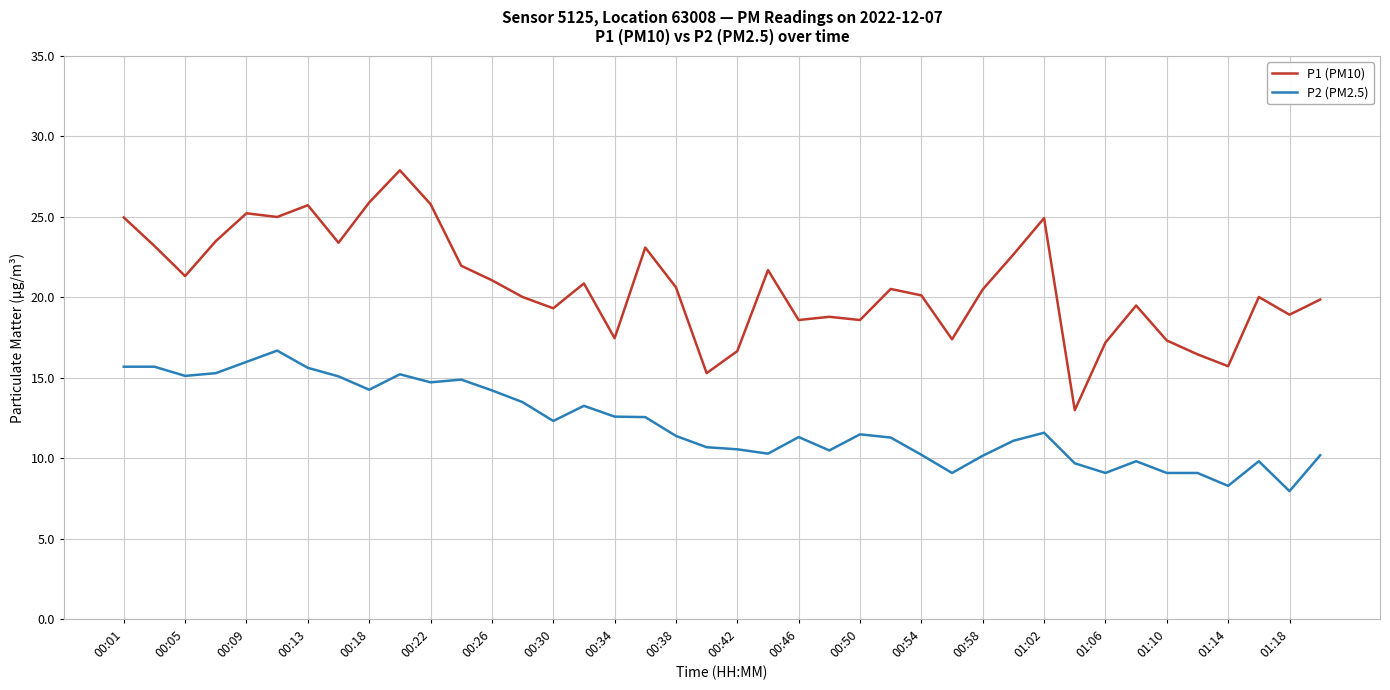

Which series has the largest range (max minus min)?

P1 (PM10)